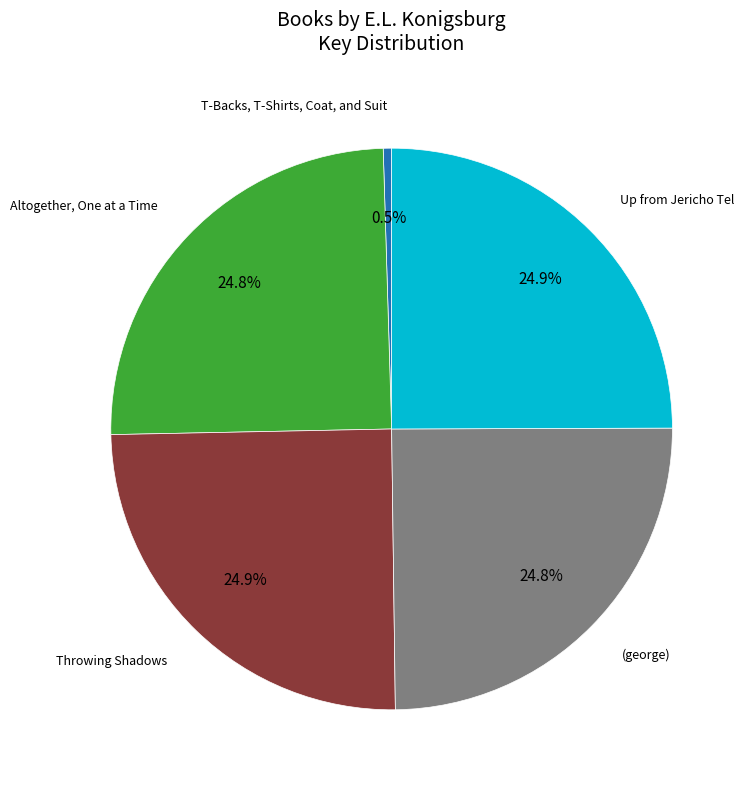

To the nearest percent, what is the difference between the largest and smallest slice percentages?

24%